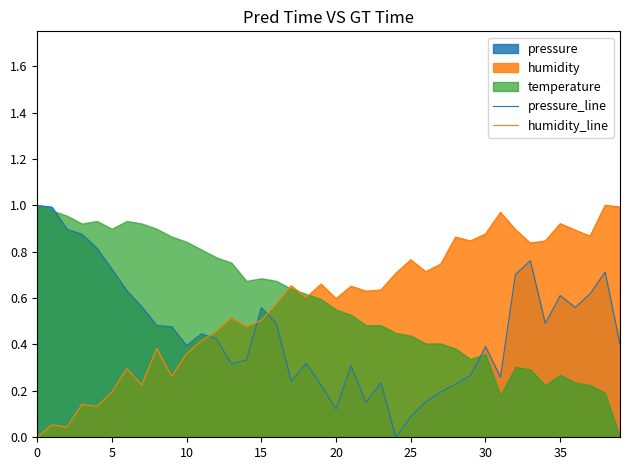

How many intersections are there between humidity_line and pressure_line?

3